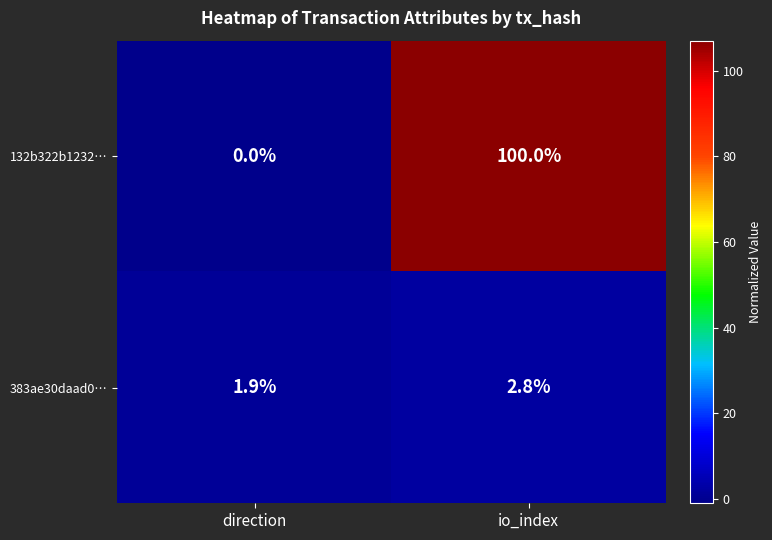

What is the difference between the maximum and minimum values in the 132b322b1232… series?

100.0